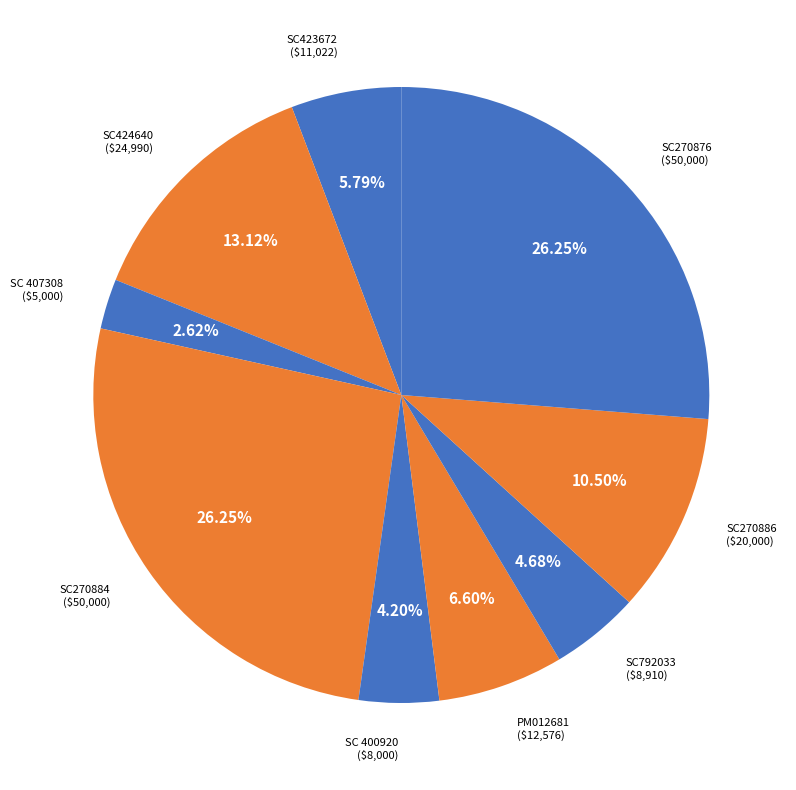

How many segments does this pie chart have?

9